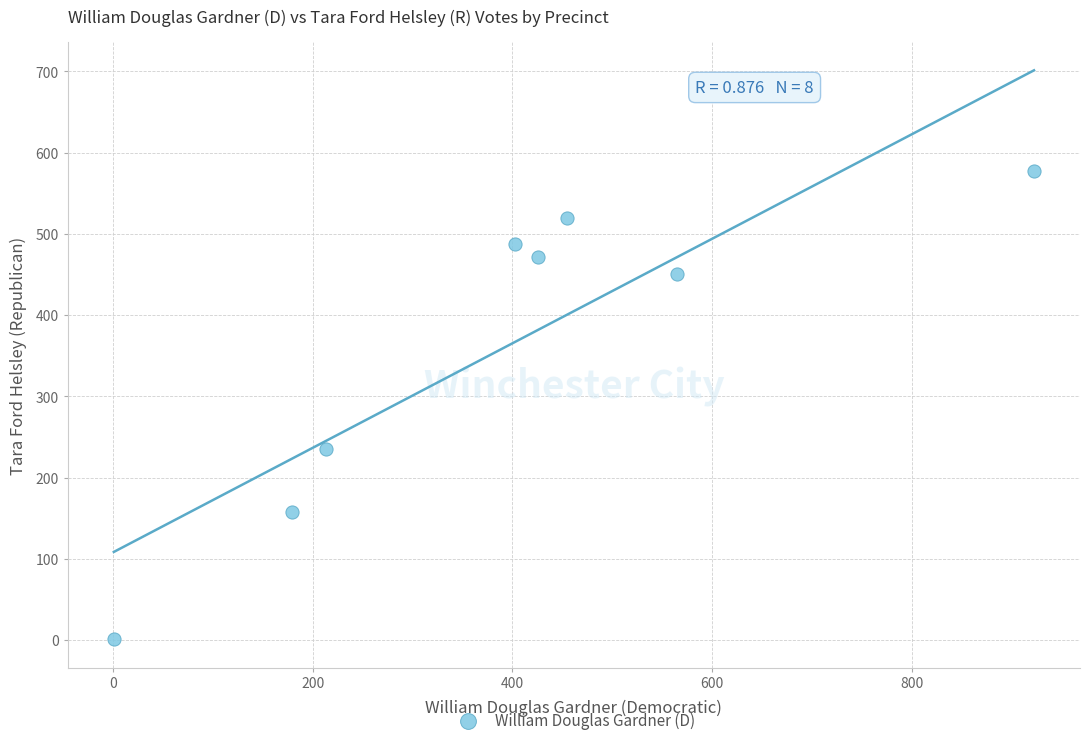

What is the average X value?

396